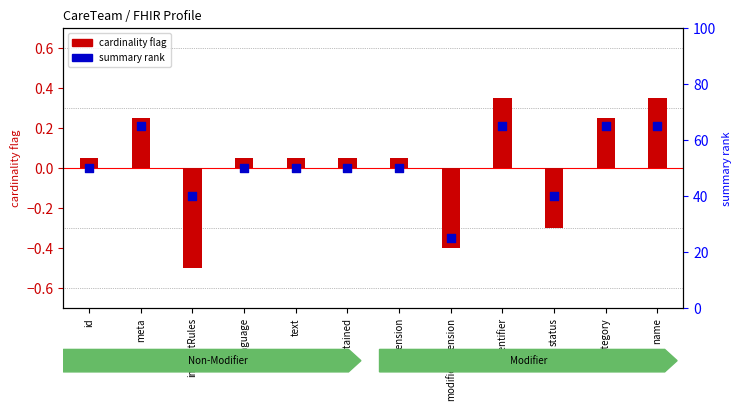

At which category is the sum across all series the highest?

identifier